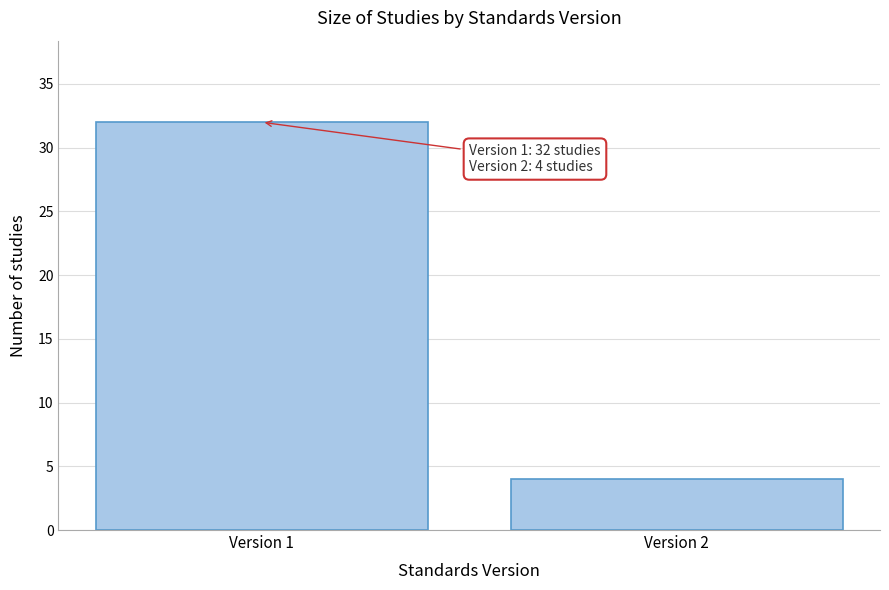

Reading left to right, list all the values displayed in this chart.

32	4